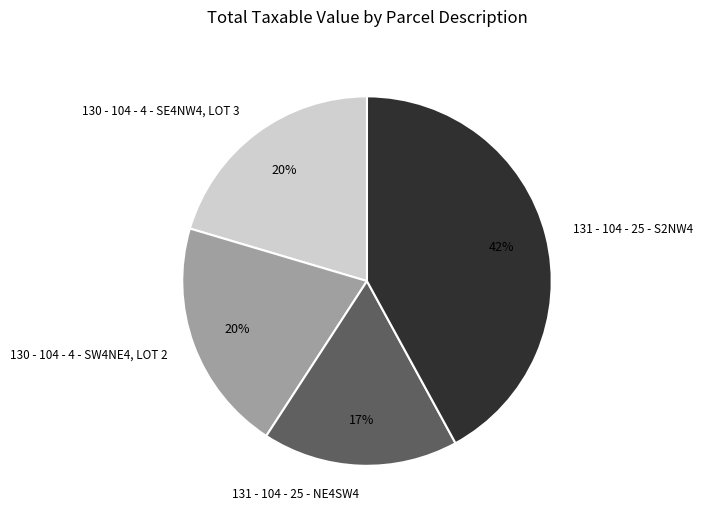

True or false: 130 - 104 - 4 - SW4NE4, LOT 2 accounts for 20% of the total.

True